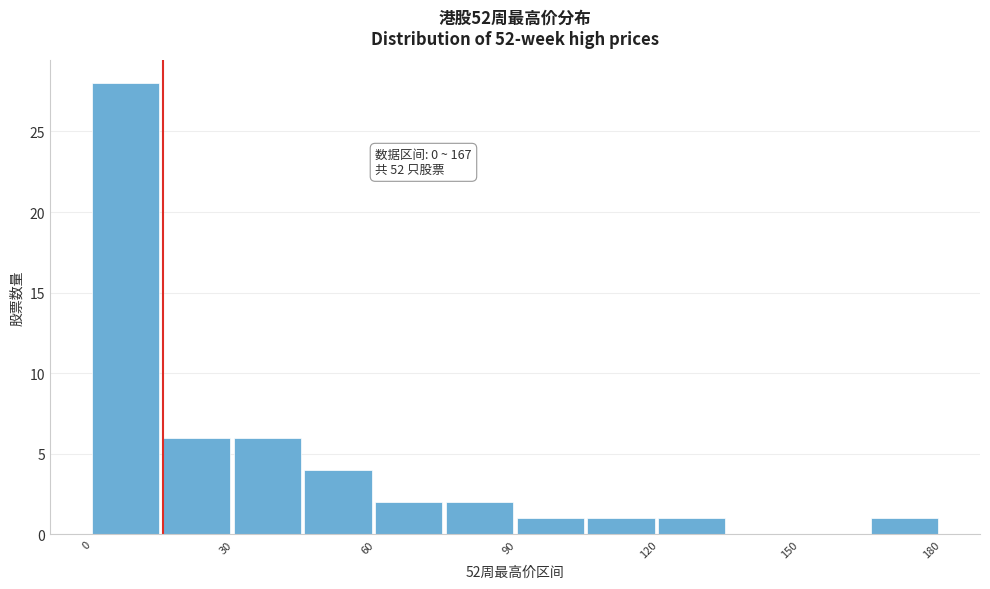

Read against the x-axis, roughly where is the centre of the tallest bar?

5